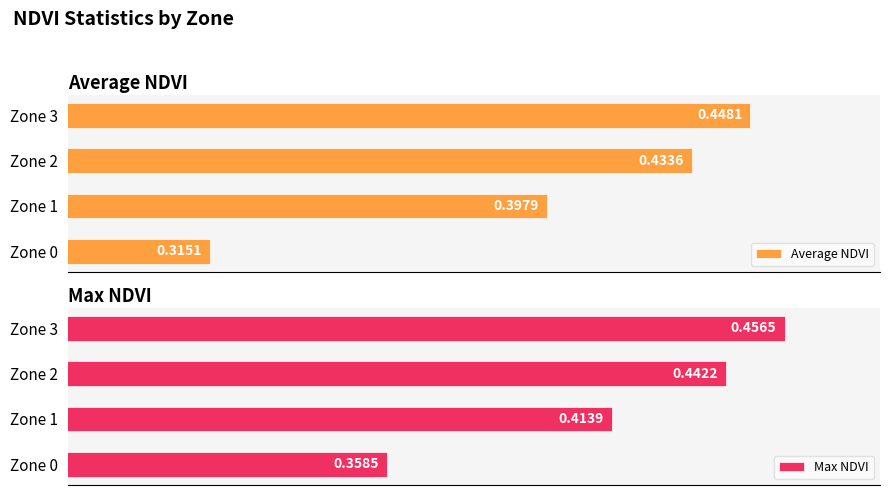

True or false: Average NDVI has a value of 0.4 at Zone 2.

True